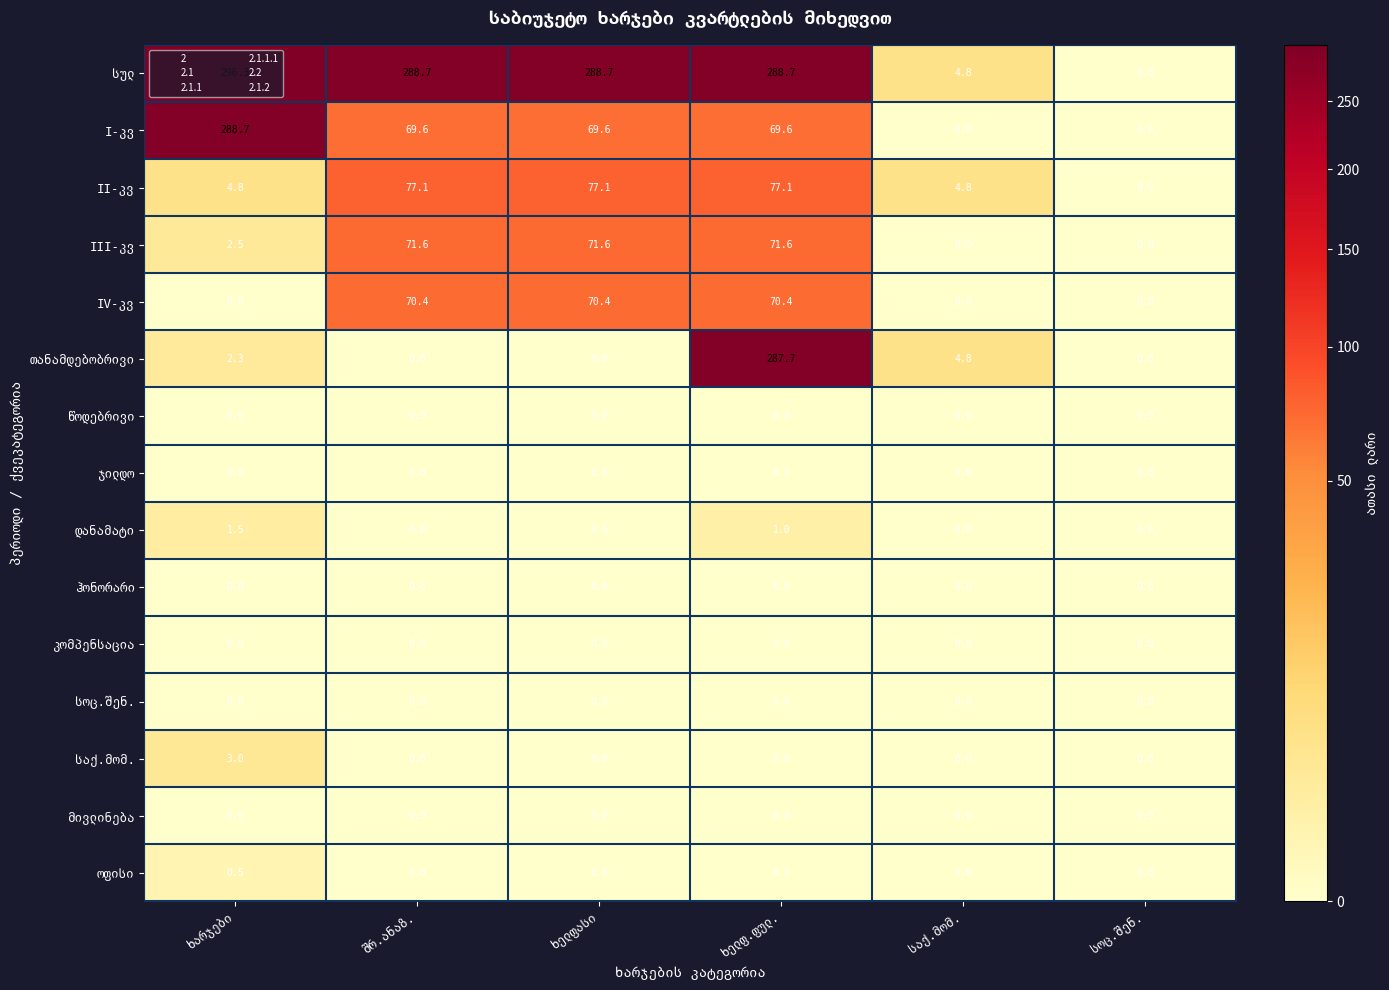

Count the number of data series in this chart.

15